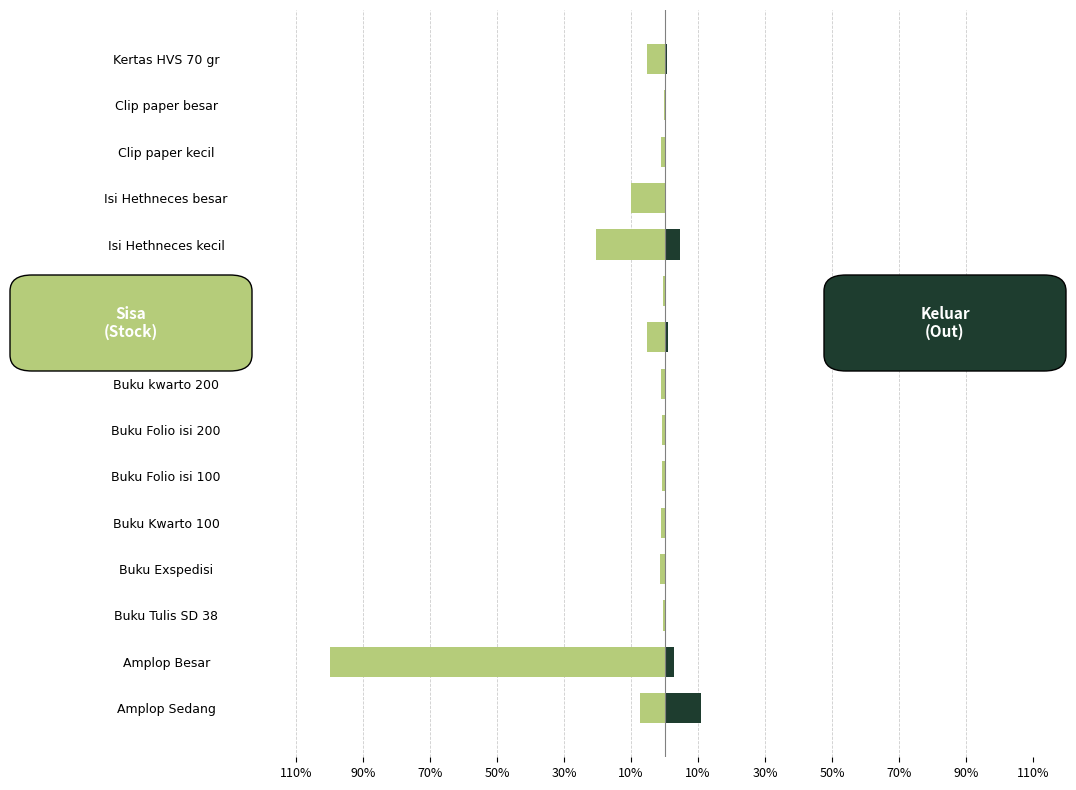

The value of Sisa (Stock) at Buku Tulis SD 38 is -0.6. True or false?

True